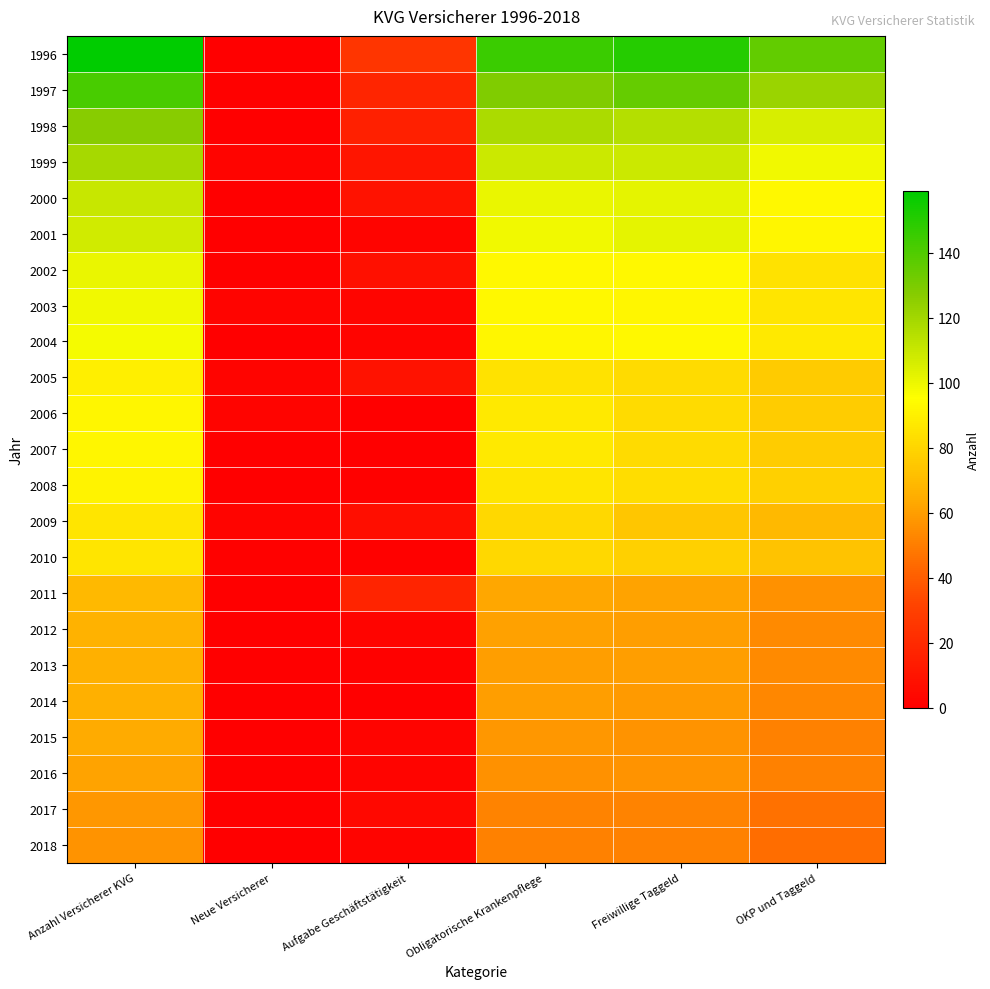

Reading right to left, what are all the values shown in this chart?

1996: OKP und Taggeld=136	Freiwillige Taggeld=150	Obligatorische Krankenpflege=145	Aufgabe Geschäftstätigkeit=25	Neue Versicherer=0	Anzahl Versicherer KVG=159
1997: OKP und Taggeld=122	Freiwillige Taggeld=135	Obligatorische Krankenpflege=129	Aufgabe Geschäftstätigkeit=18	Neue Versicherer=1	Anzahl Versicherer KVG=142
1998: OKP und Taggeld=106	Freiwillige Taggeld=115	Obligatorische Krankenpflege=118	Aufgabe Geschäftstätigkeit=15	Neue Versicherer=0	Anzahl Versicherer KVG=127
1999: OKP und Taggeld=99	Freiwillige Taggeld=109	Obligatorische Krankenpflege=109	Aufgabe Geschäftstätigkeit=10	Neue Versicherer=2	Anzahl Versicherer KVG=119
2000: OKP und Taggeld=93	Freiwillige Taggeld=102	Obligatorische Krankenpflege=101	Aufgabe Geschäftstätigkeit=9	Neue Versicherer=0	Anzahl Versicherer KVG=110
2001: OKP und Taggeld=92	Freiwillige Taggeld=102	Obligatorische Krankenpflege=99	Aufgabe Geschäftstätigkeit=2	Neue Versicherer=0	Anzahl Versicherer KVG=108
2002: OKP und Taggeld=85	Freiwillige Taggeld=93	Obligatorische Krankenpflege=93	Aufgabe Geschäftstätigkeit=8	Neue Versicherer=1	Anzahl Versicherer KVG=101
2003: OKP und Taggeld=86	Freiwillige Taggeld=92	Obligatorische Krankenpflege=93	Aufgabe Geschäftstätigkeit=3	Neue Versicherer=2	Anzahl Versicherer KVG=99
2004: OKP und Taggeld=87	Freiwillige Taggeld=93	Obligatorische Krankenpflege=92	Aufgabe Geschäftstätigkeit=2	Neue Versicherer=0	Anzahl Versicherer KVG=98
2005: OKP und Taggeld=76	Freiwillige Taggeld=82	Obligatorische Krankenpflege=85	Aufgabe Geschäftstätigkeit=9	Neue Versicherer=2	Anzahl Versicherer KVG=90
2006: OKP und Taggeld=77	Freiwillige Taggeld=82	Obligatorische Krankenpflege=87	Aufgabe Geschäftstätigkeit=0	Neue Versicherer=2	Anzahl Versicherer KVG=92
2007: OKP und Taggeld=77	Freiwillige Taggeld=82	Obligatorische Krankenpflege=87	Aufgabe Geschäftstätigkeit=0	Neue Versicherer=0	Anzahl Versicherer KVG=92
2008: OKP und Taggeld=78	Freiwillige Taggeld=83	Obligatorische Krankenpflege=86	Aufgabe Geschäftstätigkeit=1	Neue Versicherer=0	Anzahl Versicherer KVG=91
2009: OKP und Taggeld=69	Freiwillige Taggeld=74	Obligatorische Krankenpflege=81	Aufgabe Geschäftstätigkeit=7	Neue Versicherer=2	Anzahl Versicherer KVG=86
2010: OKP und Taggeld=73	Freiwillige Taggeld=78	Obligatorische Krankenpflege=81	Aufgabe Geschäftstätigkeit=1	Neue Versicherer=1	Anzahl Versicherer KVG=86
2011: OKP und Taggeld=56	Freiwillige Taggeld=62	Obligatorische Krankenpflege=63	Aufgabe Geschäftstätigkeit=17	Neue Versicherer=0	Anzahl Versicherer KVG=69
2012: OKP und Taggeld=54	Freiwillige Taggeld=60	Obligatorische Krankenpflege=61	Aufgabe Geschäftstätigkeit=2	Neue Versicherer=0	Anzahl Versicherer KVG=67
2013: OKP und Taggeld=54	Freiwillige Taggeld=60	Obligatorische Krankenpflege=60	Aufgabe Geschäftstätigkeit=1	Neue Versicherer=0	Anzahl Versicherer KVG=66
2014: OKP und Taggeld=53	Freiwillige Taggeld=59	Obligatorische Krankenpflege=60	Aufgabe Geschäftstätigkeit=0	Neue Versicherer=0	Anzahl Versicherer KVG=66
2015: OKP und Taggeld=51	Freiwillige Taggeld=57	Obligatorische Krankenpflege=58	Aufgabe Geschäftstätigkeit=2	Neue Versicherer=0	Anzahl Versicherer KVG=64
2016: OKP und Taggeld=51	Freiwillige Taggeld=57	Obligatorische Krankenpflege=56	Aufgabe Geschäftstätigkeit=2	Neue Versicherer=0	Anzahl Versicherer KVG=62
2017: OKP und Taggeld=46	Freiwillige Taggeld=52	Obligatorische Krankenpflege=52	Aufgabe Geschäftstätigkeit=4	Neue Versicherer=0	Anzahl Versicherer KVG=58
2018: OKP und Taggeld=45	Freiwillige Taggeld=51	Obligatorische Krankenpflege=51	Aufgabe Geschäftstätigkeit=2	Neue Versicherer=0	Anzahl Versicherer KVG=57